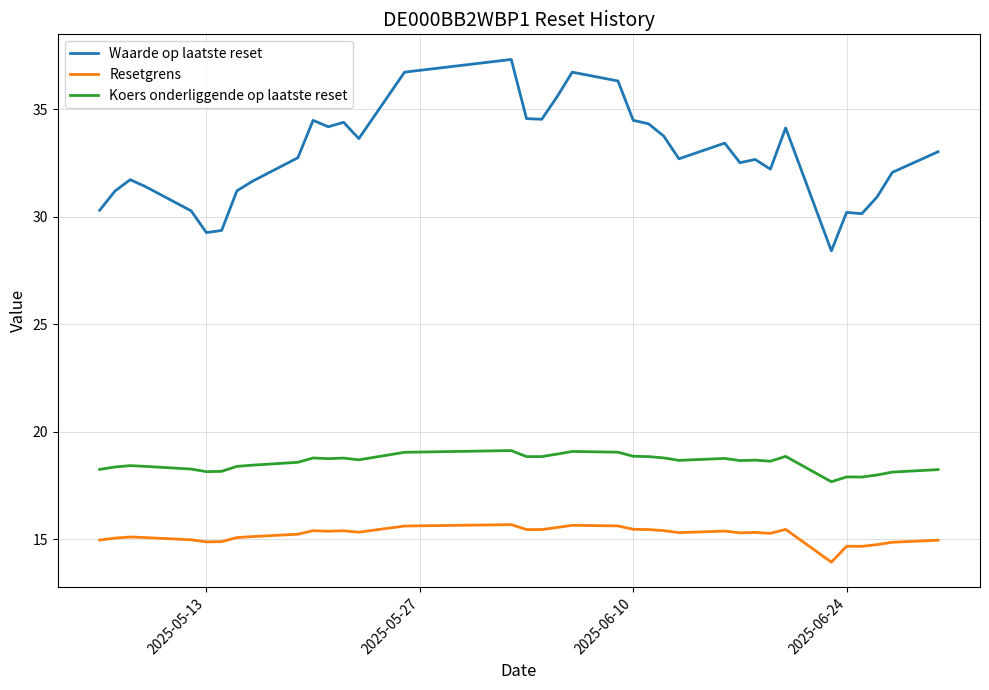

Rank the series by their average value, from lowest to highest.

Resetgrens, Koers onderliggende op laatste reset, Waarde op laatste reset